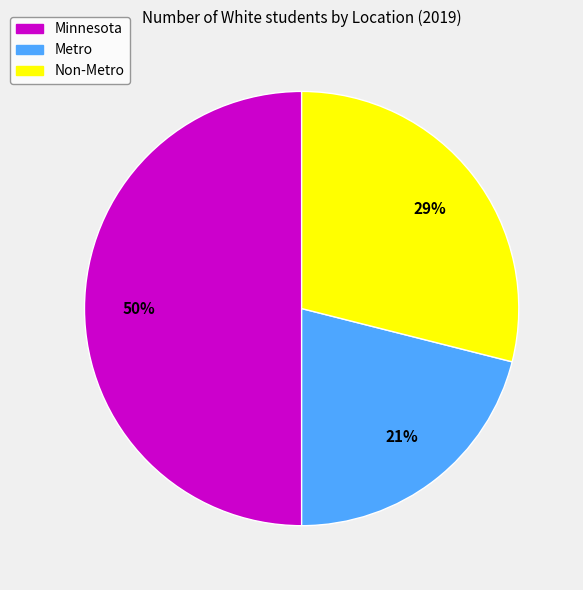

To the nearest percent, what portion does Metro represent?

21%